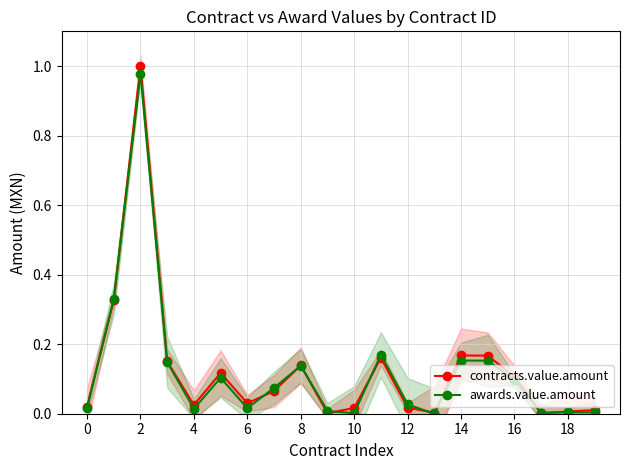

True or false: contracts.value.amount has more than 1 points higher than both neighbors.

True